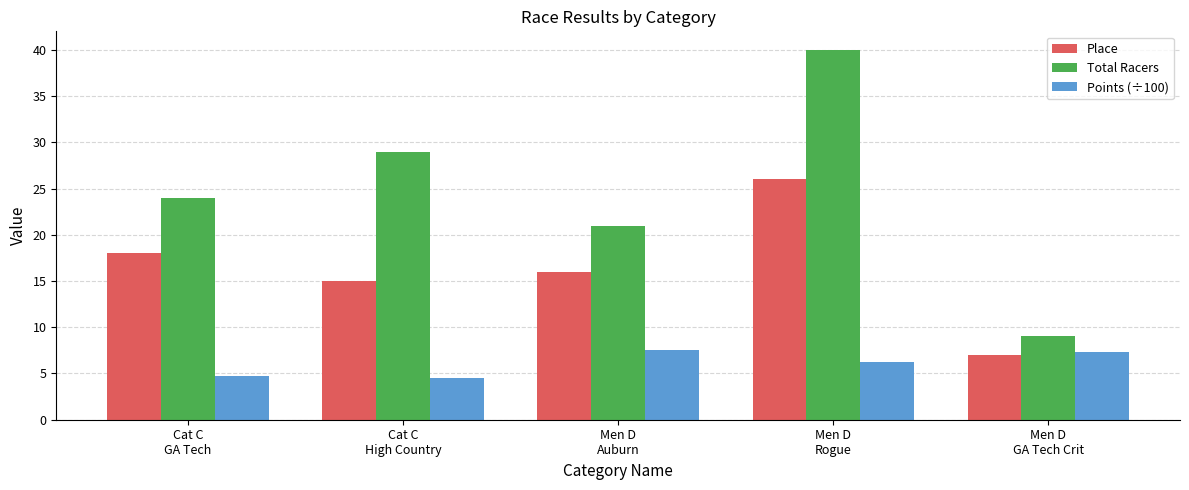

What is the highest value of the Total Racers series?

40.0